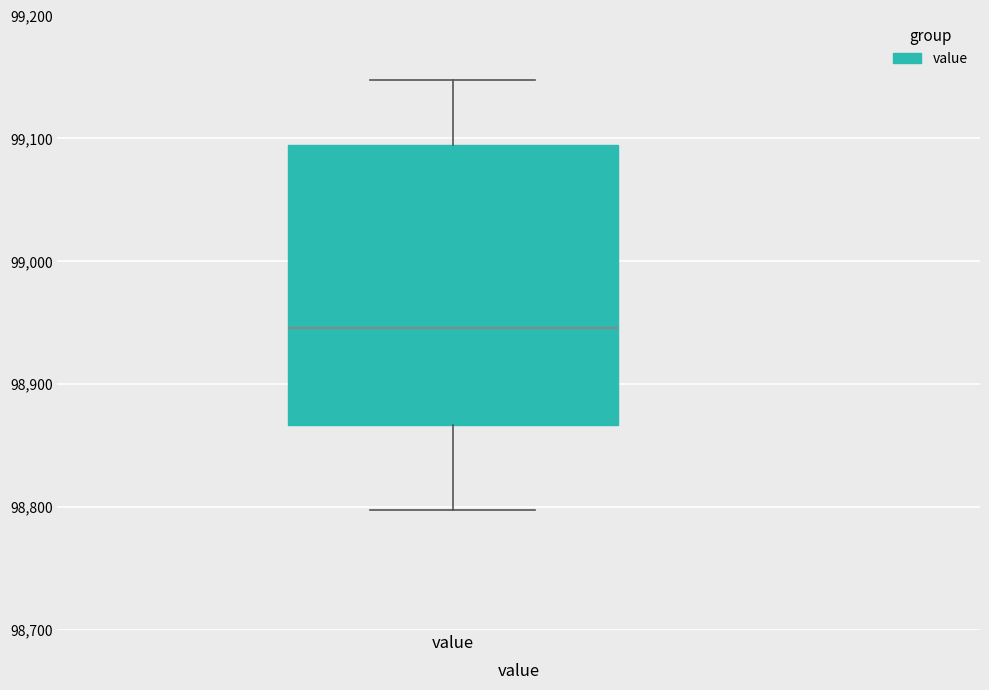

Transcribe this box plot: give where the median line is, the range the box spans, and where the two whiskers end, as read against the y-axis. The values are not printed on the chart, so give them approximately, as read against the axis.

median 98950, box 98870 to 99090, whiskers 98800 to 99150